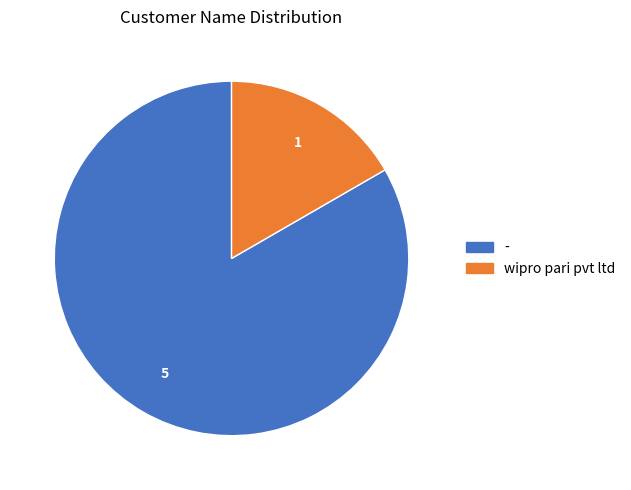

What is the smallest slice in the pie chart?

wipro pari pvt ltd